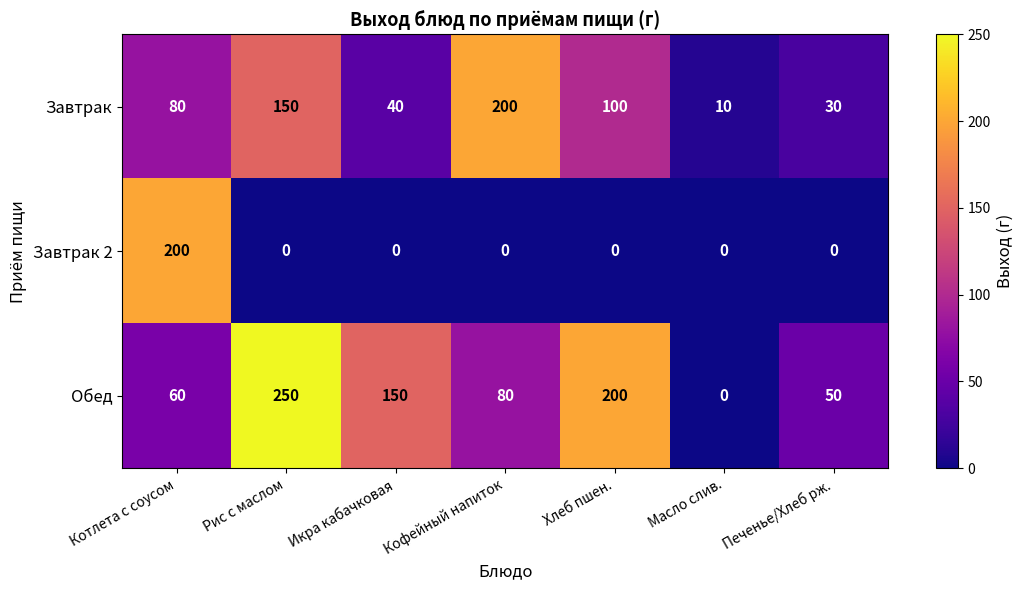

Which series has the largest range (max minus min)?

Обед